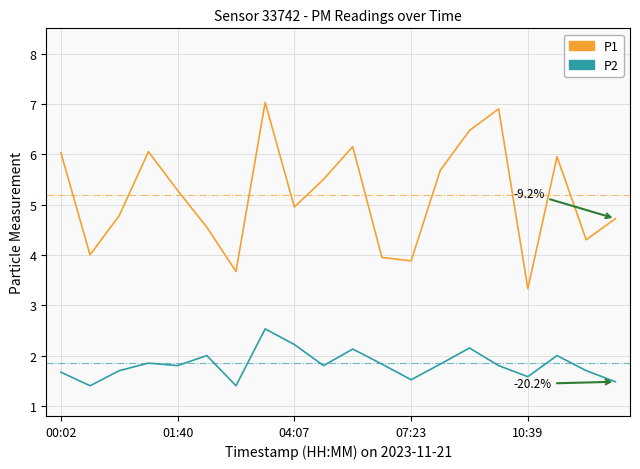

Which series has the largest total across all categories?

P1